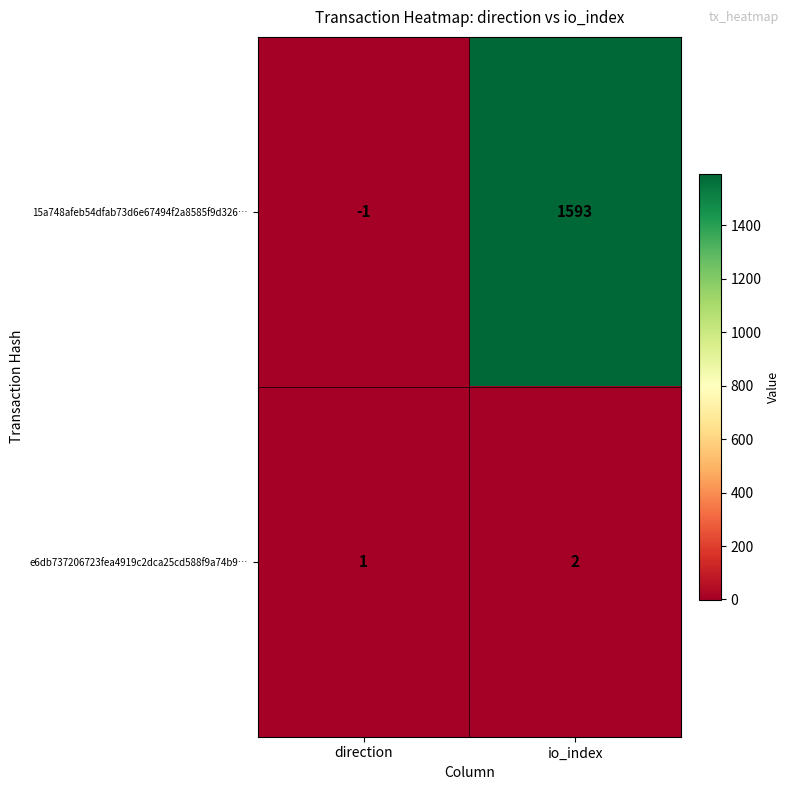

True or false: e6db737206723fea4919c2dca25cd588f9a74b9… has a value of 1 at io_index.

False